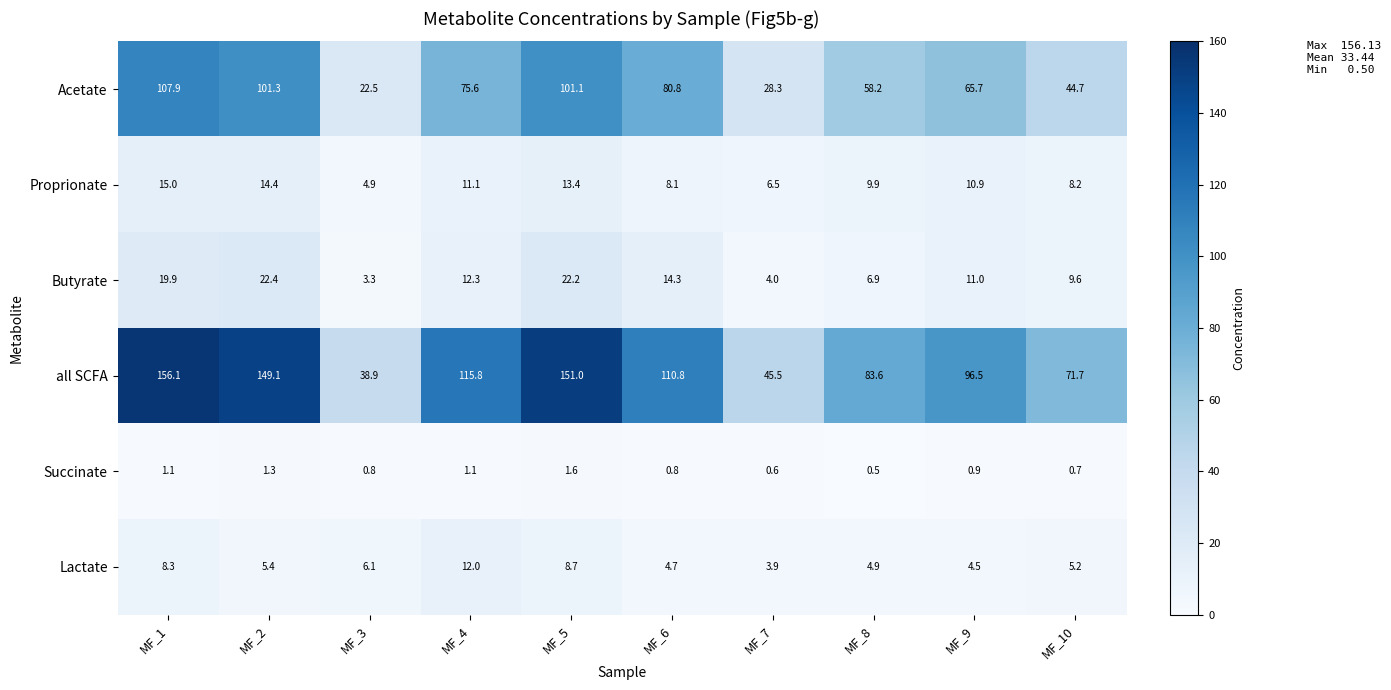

Rank the series by their maximum value, from lowest to highest.

Succinate, Lactate, Proprionate, Butyrate, Acetate, all SCFA